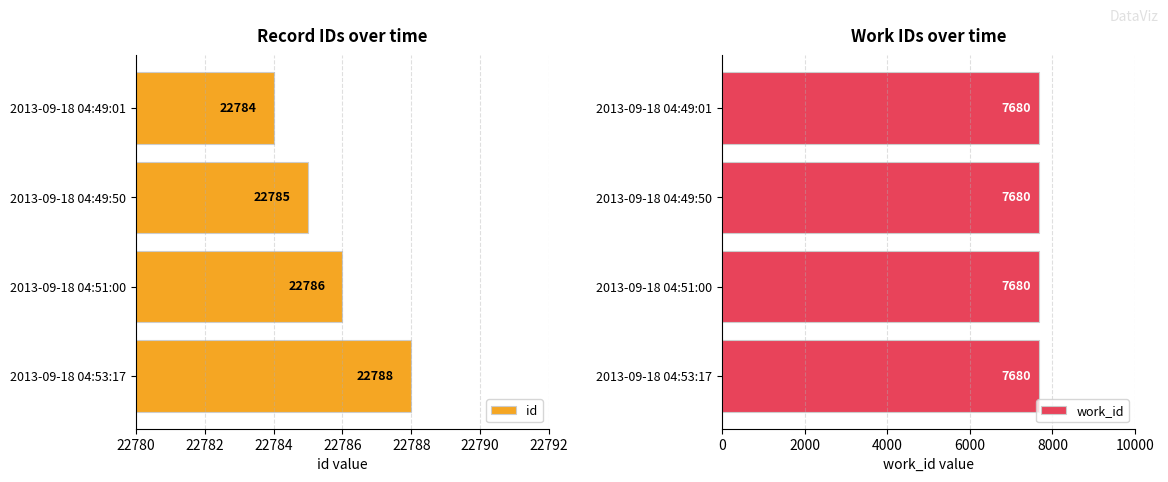

What are all the series names shown in the legend?

id, work_id